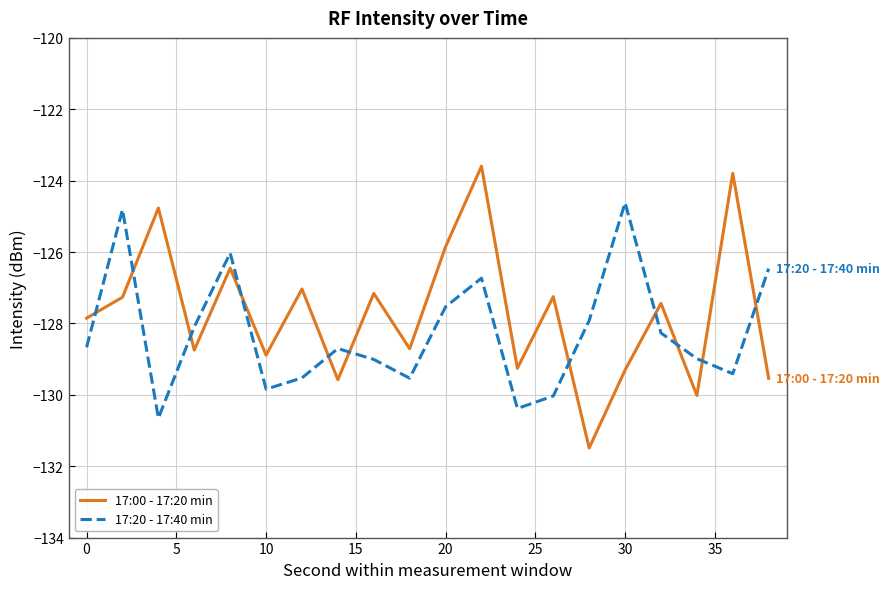

How many times do 17:20 - 17:40 min and 17:00 - 17:20 min cross each other?

11